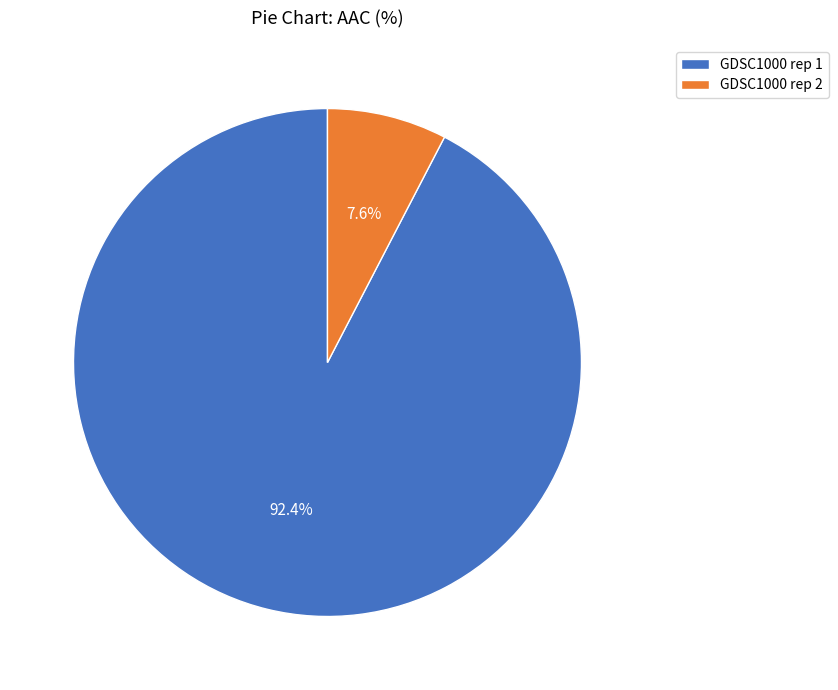

Combined, do GDSC1000 rep 1 and GDSC1000 rep 2 account for over 50%?

Yes